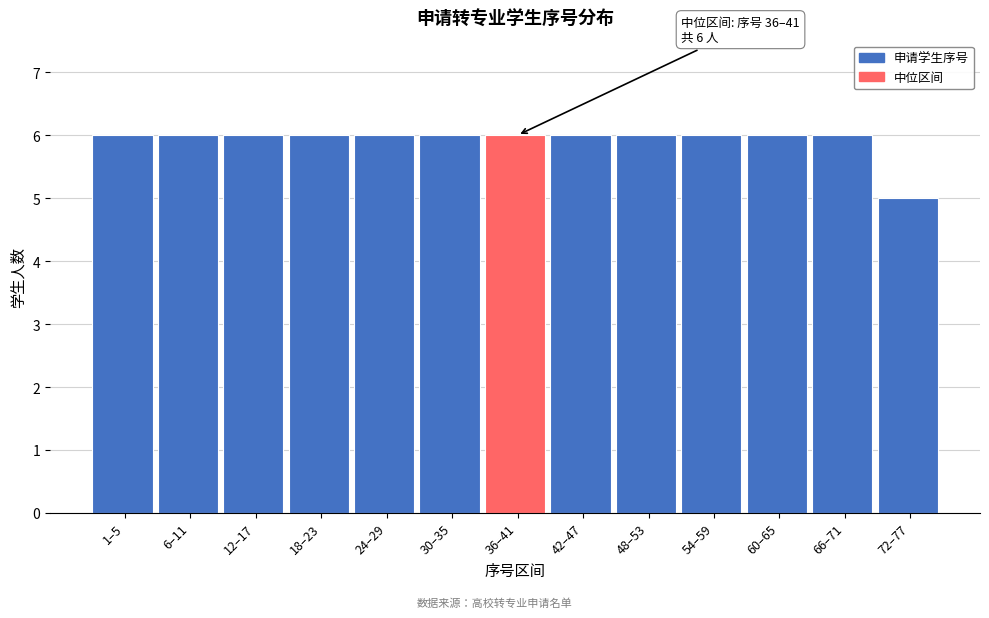

Reading left to right, transcribe all the data shown in this chart.

6	6	6	6	6	6	6	6	6	6	6	6	5